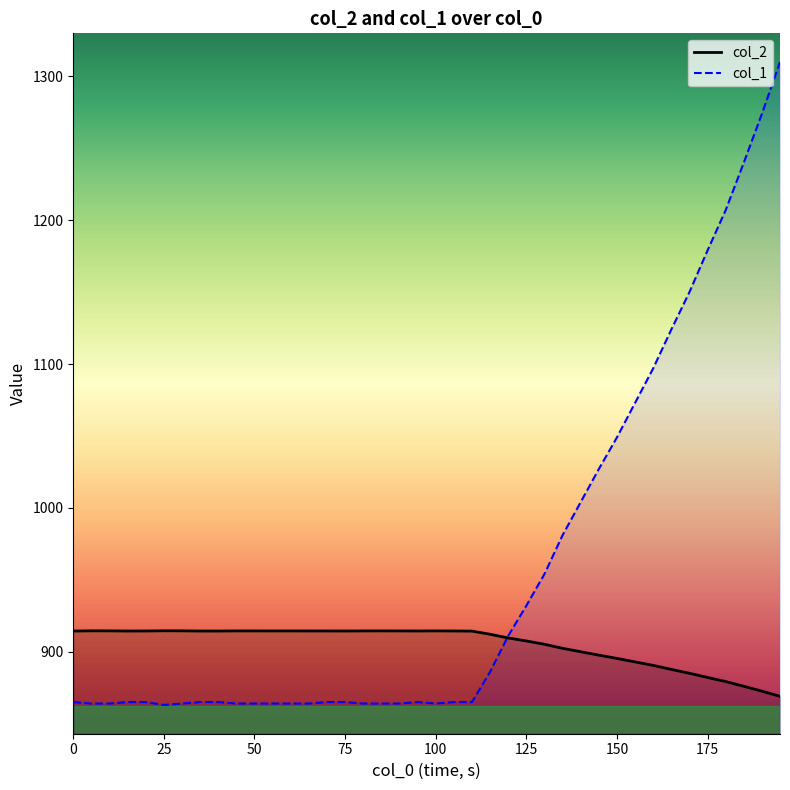

Between 110 and 95, which is larger?

95